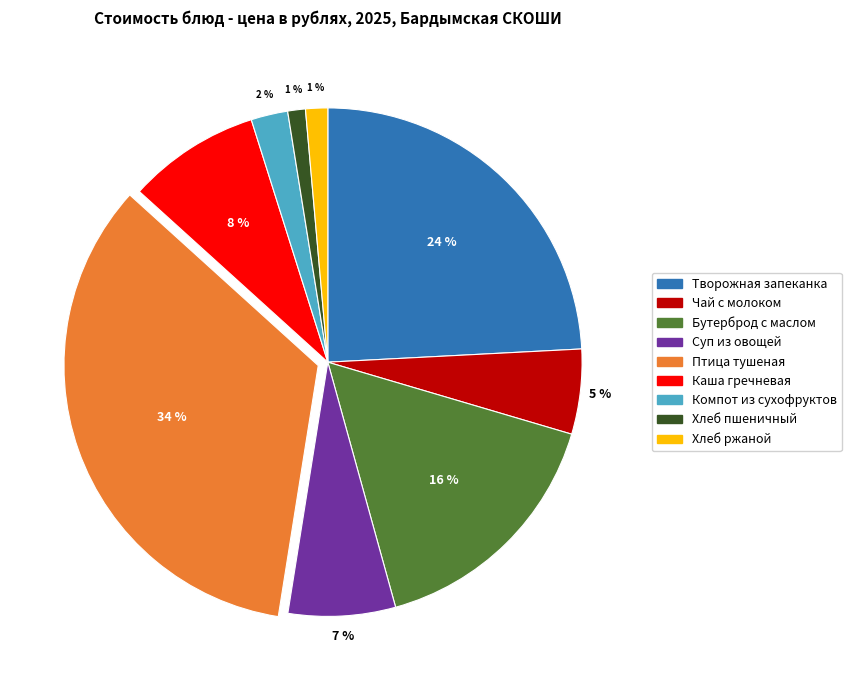

Is Хлеб пшеничный the majority of the pie?

No